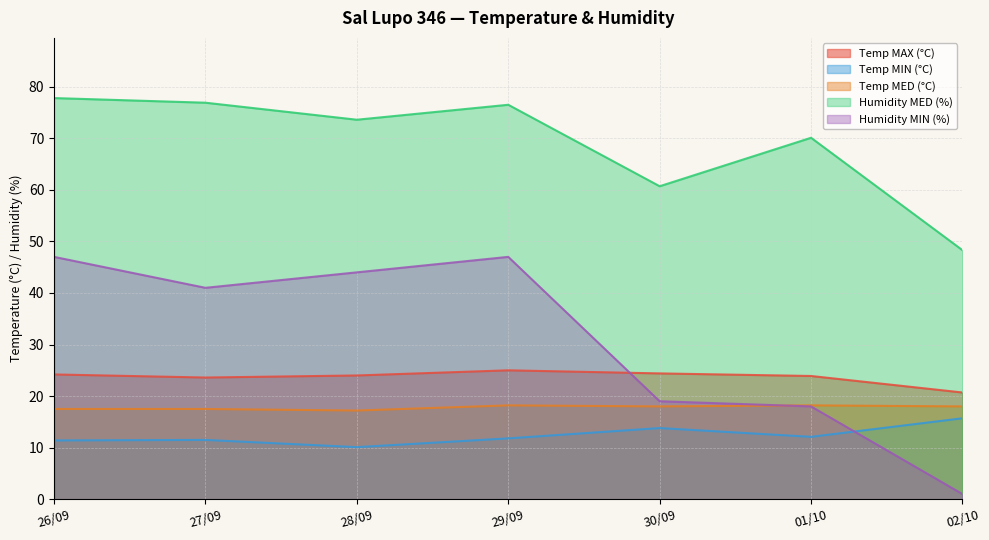

At 28/09, list the series in order from largest to smallest.

Humidity MED (%), Humidity MIN (%), Temp MAX (°C), Temp MED (°C), Temp MIN (°C)